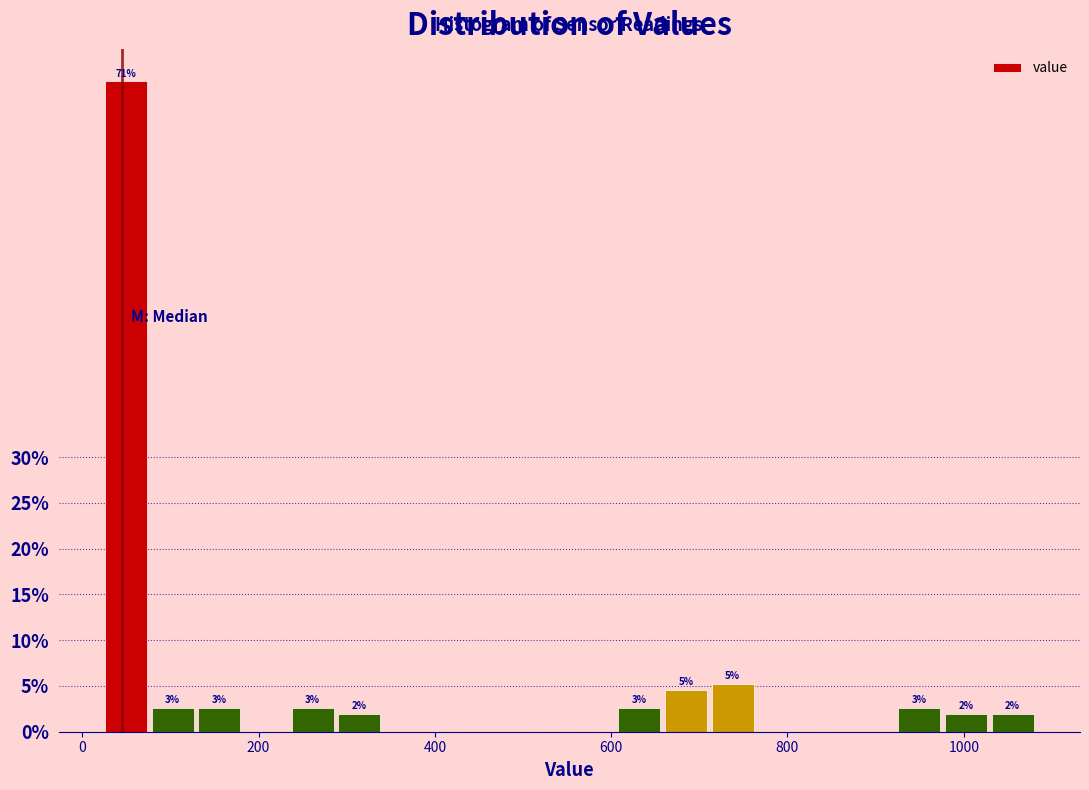

Read against the x-axis, roughly where is the centre of the tallest bar?

40